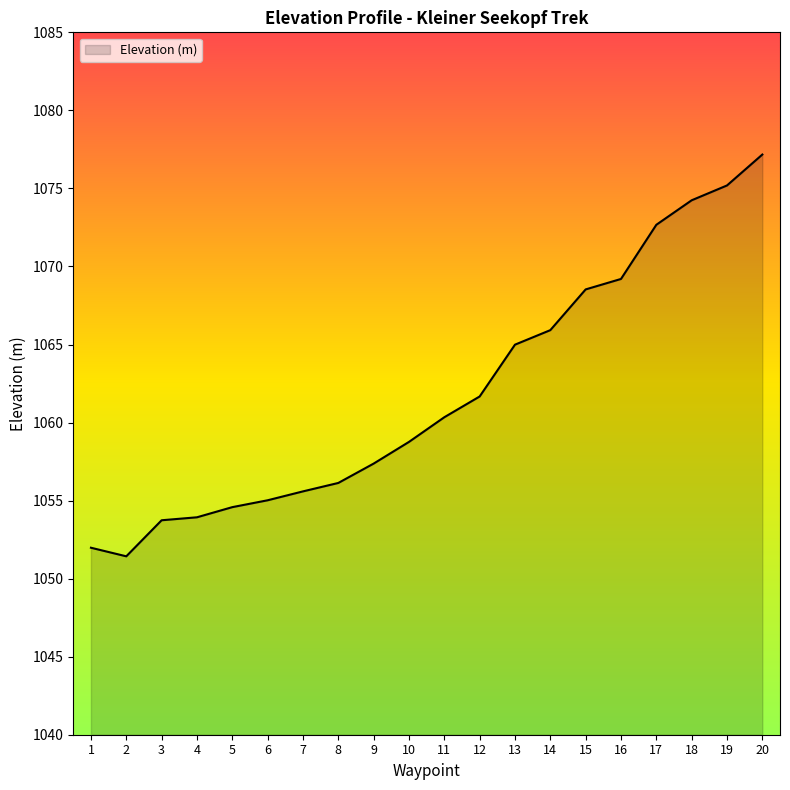

True or false: the data shows 1055.0 at 6.

True